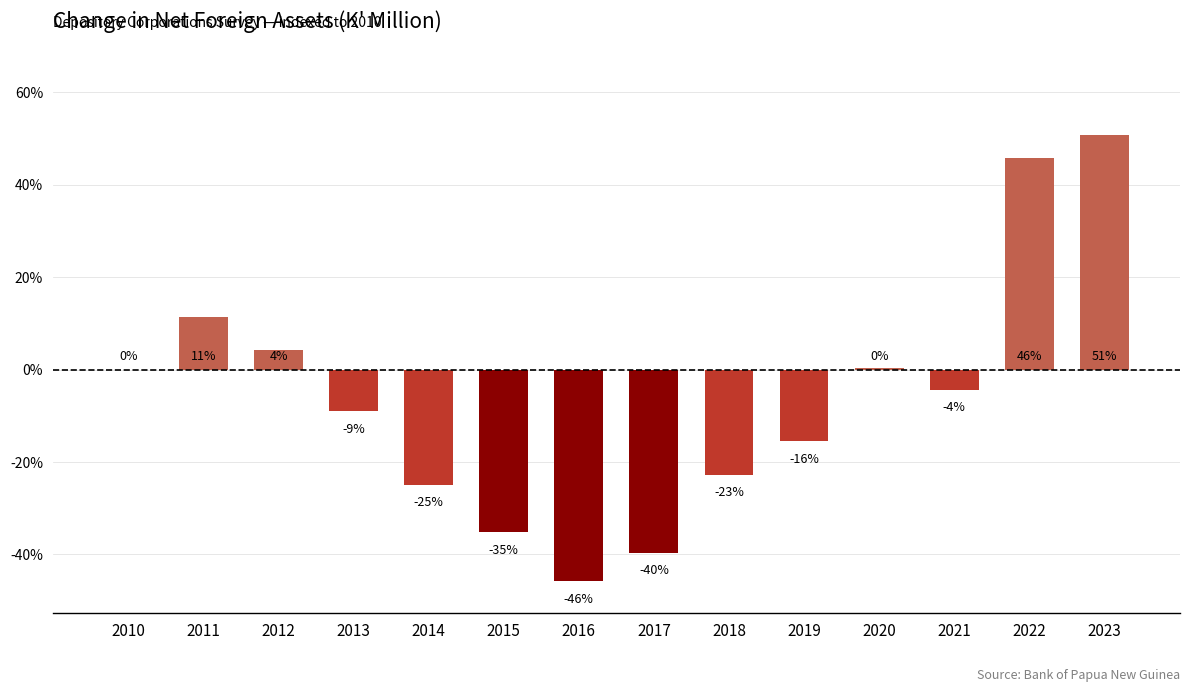

What is the greatest value displayed?

50.8